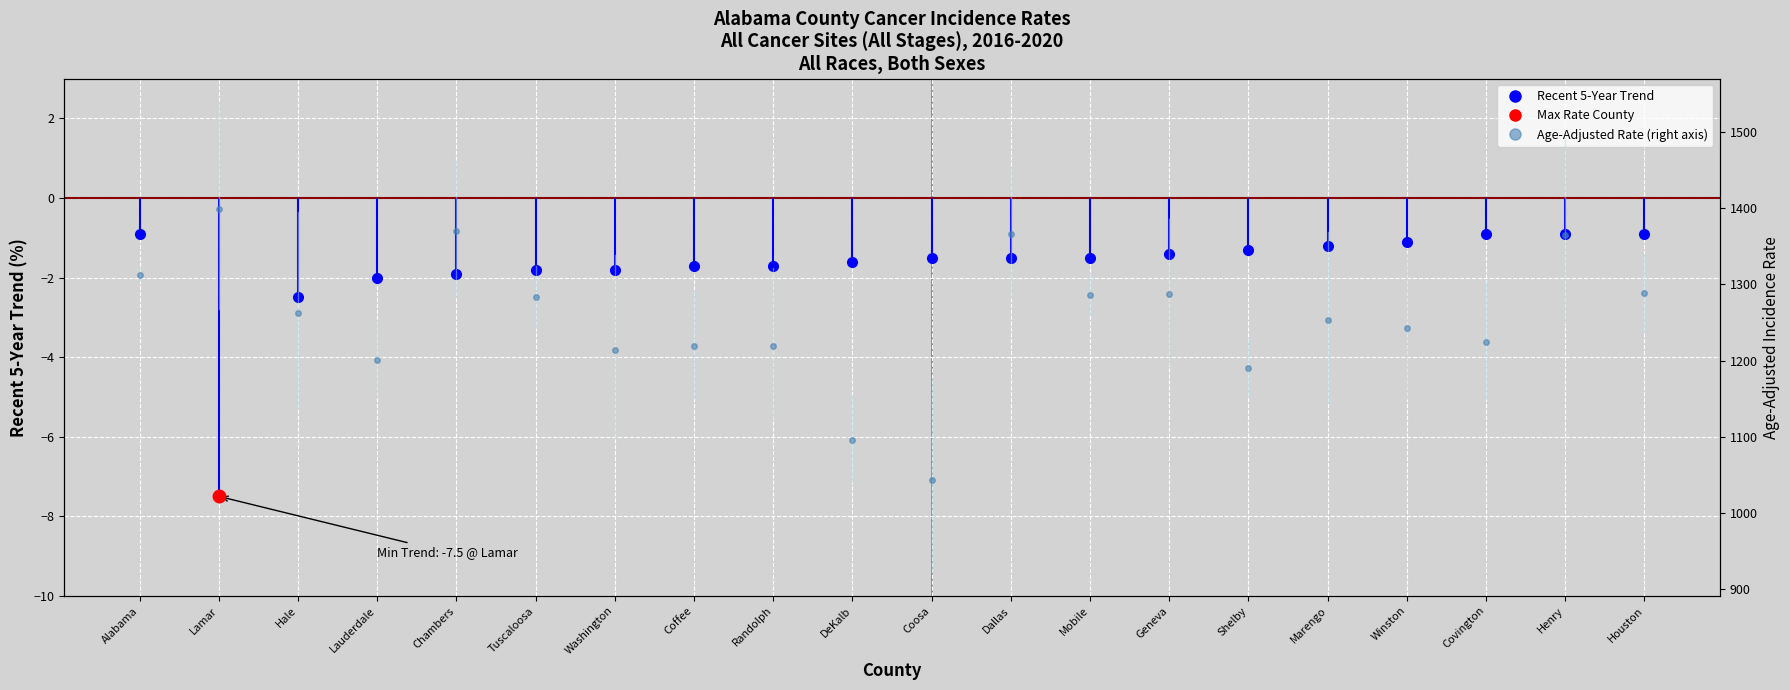

Between Coosa and Winston, which is larger?

Winston